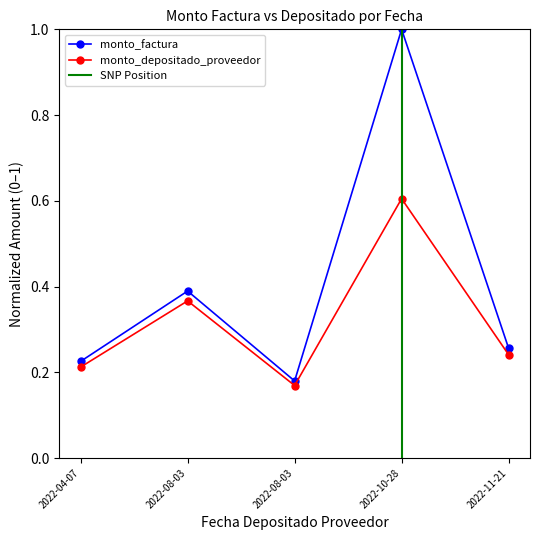

What is the sum of all monto_factura values?

2.1